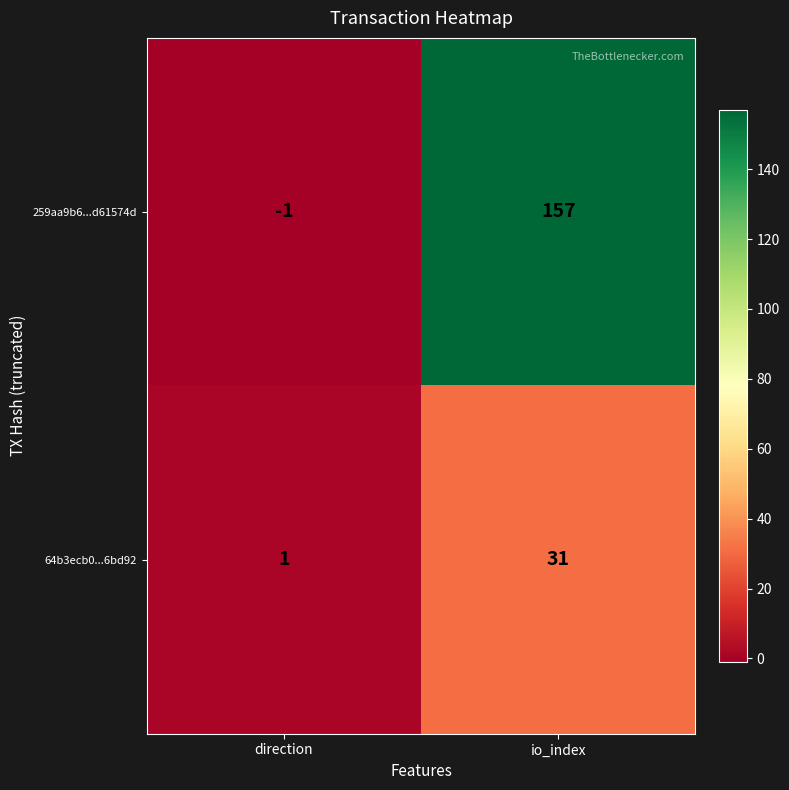

At which label does 64b3ecb0...6bd92 reach its peak?

io_index